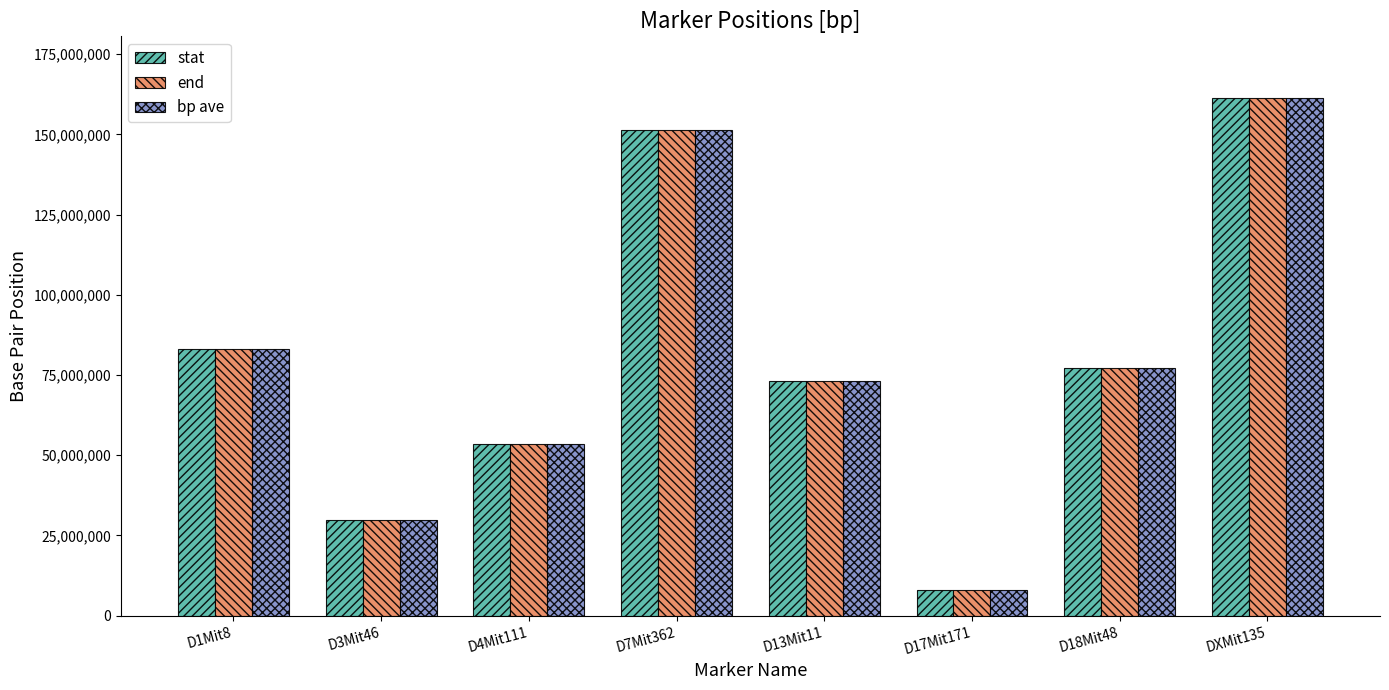

True or false: stat has a value of 289367596.5 at DXMit135.

False